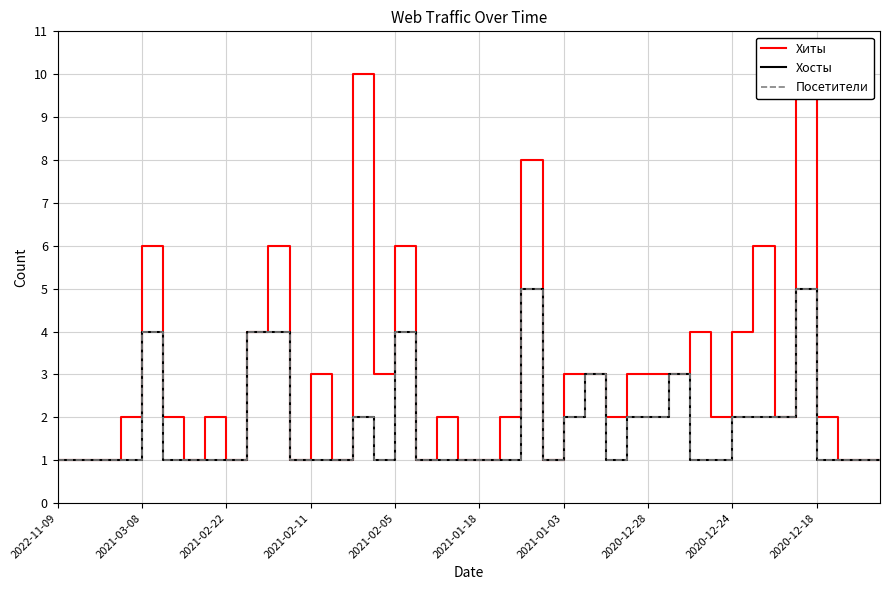

How many lines are shown in the chart?

3